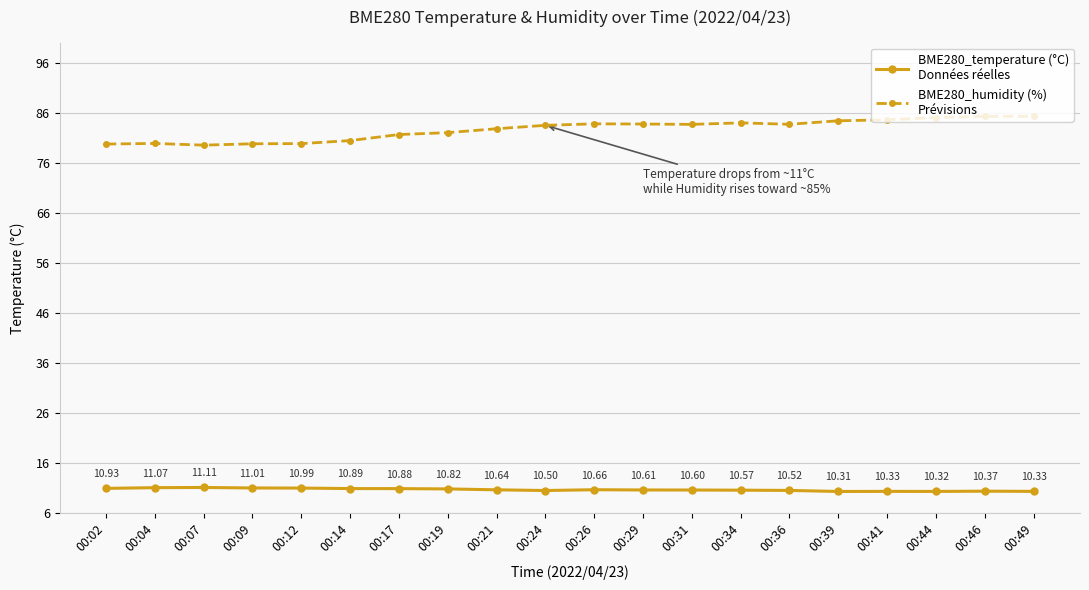

At which category does the chart reach its peak across all series?

00:49